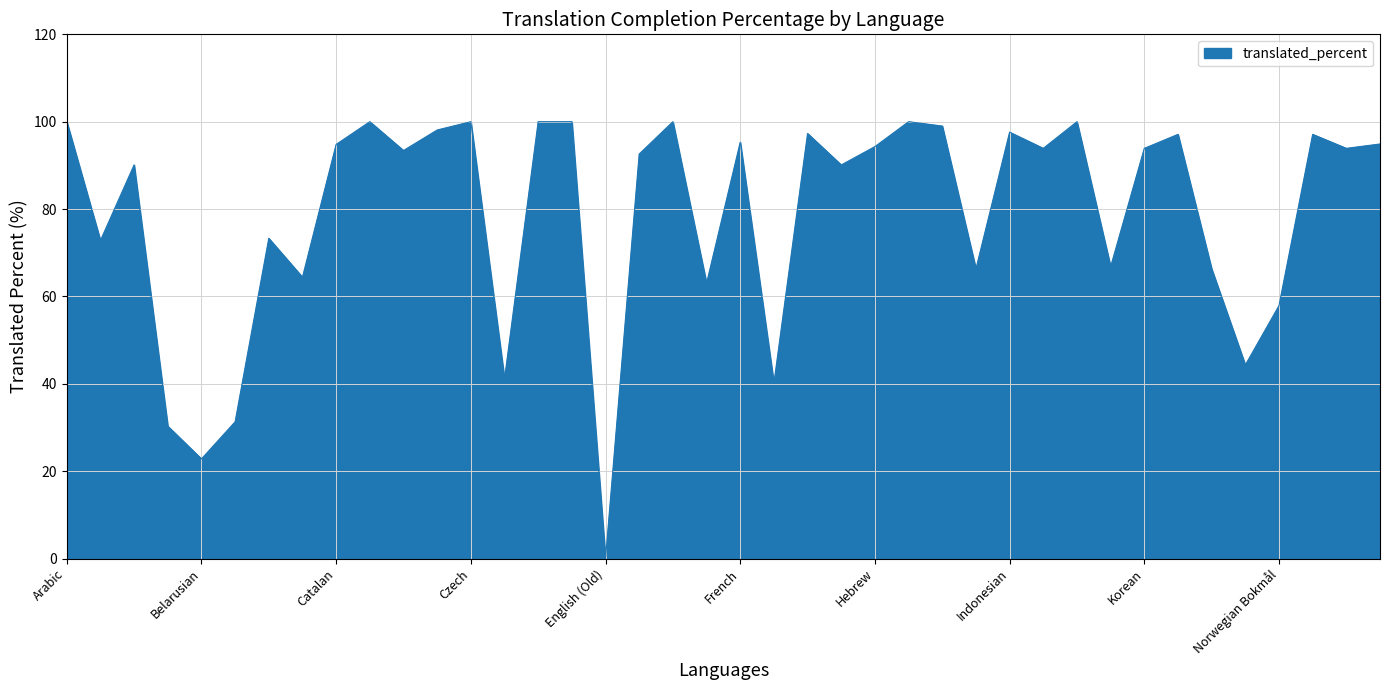

What is the maximum value shown in the chart?

100.0